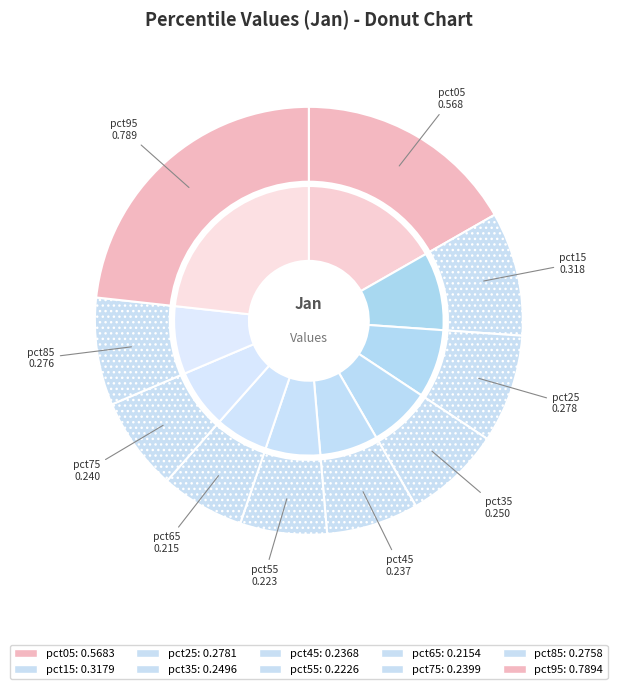

What is the change in value from pct55 to pct95?

+0.6